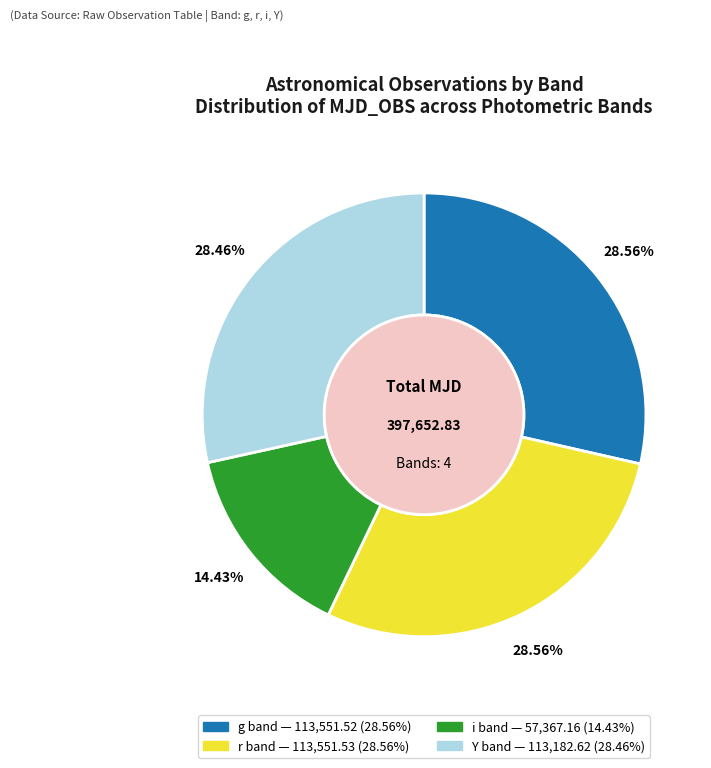

Is there any slice that represents more than half of the pie?

No